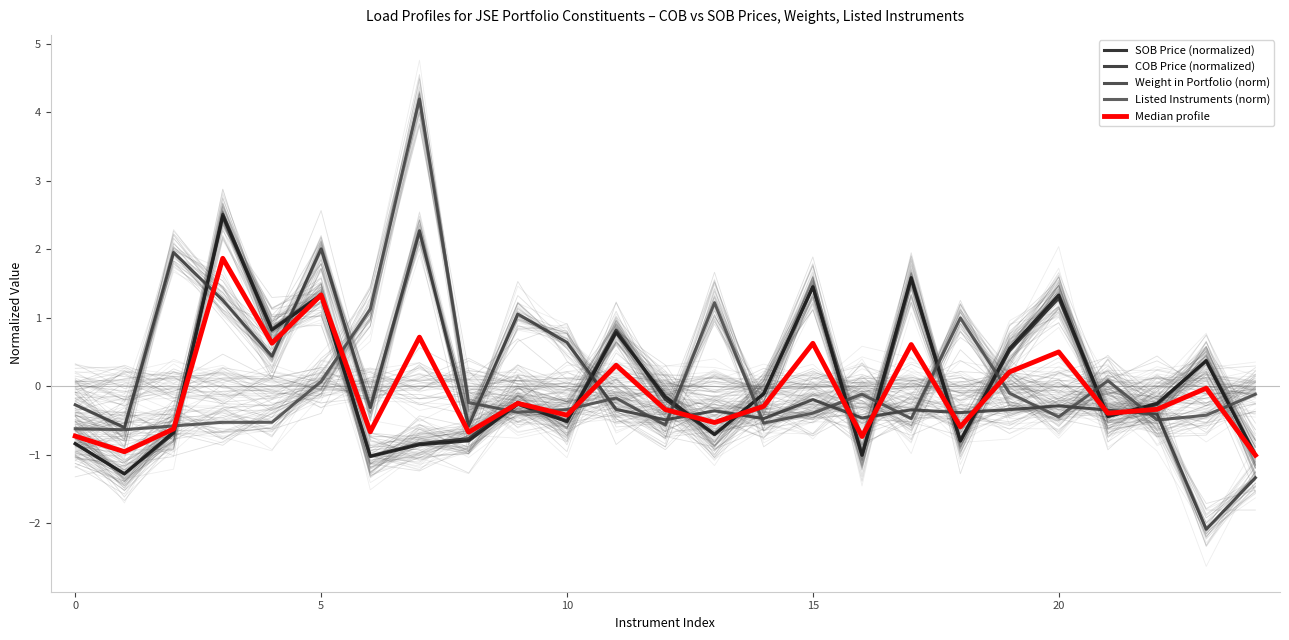

After their last crossing, which series has the higher values: Listed Instruments (norm) or SOB Price (normalized)?

Listed Instruments (norm)